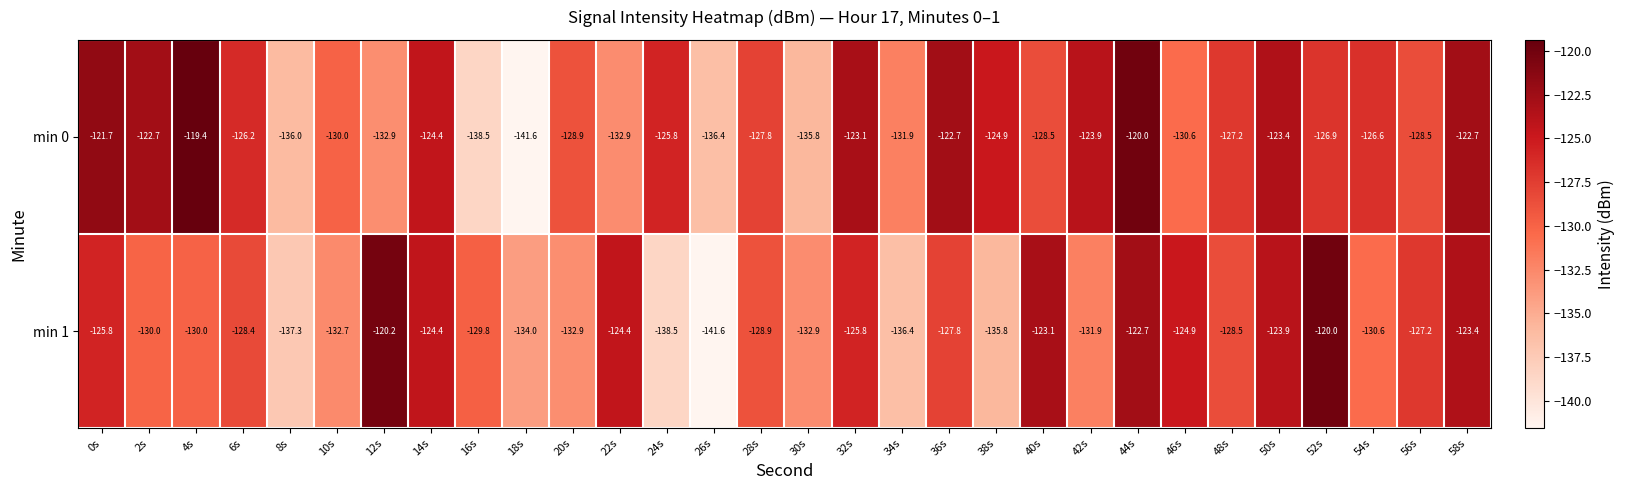

Rank the series at 56s from lowest to highest value.

min 0, min 1